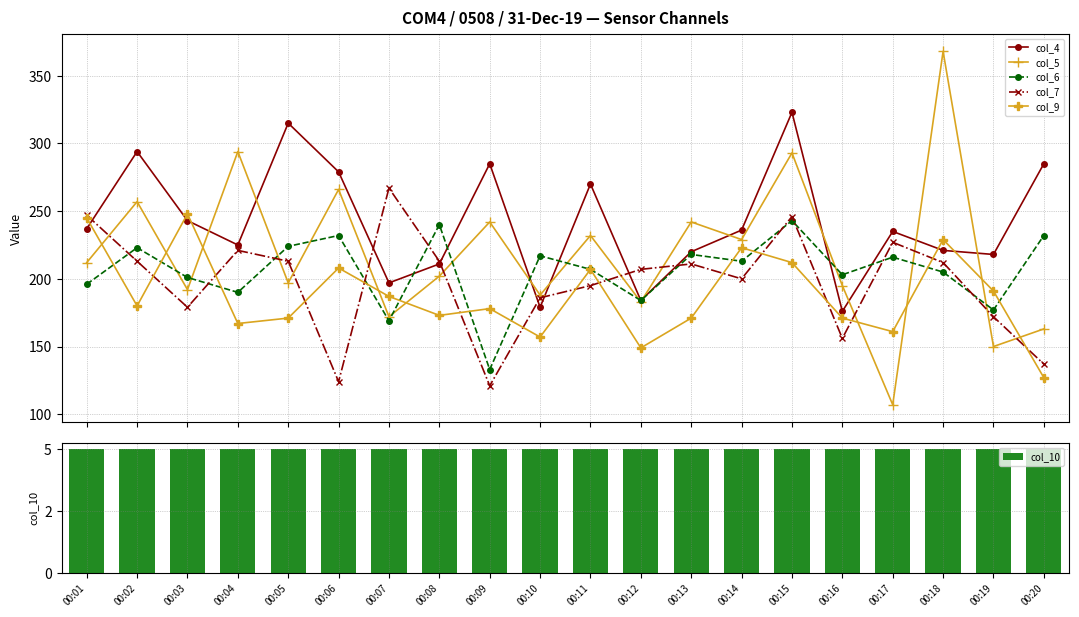

Where does the col_7 series first go above 211?

00:01